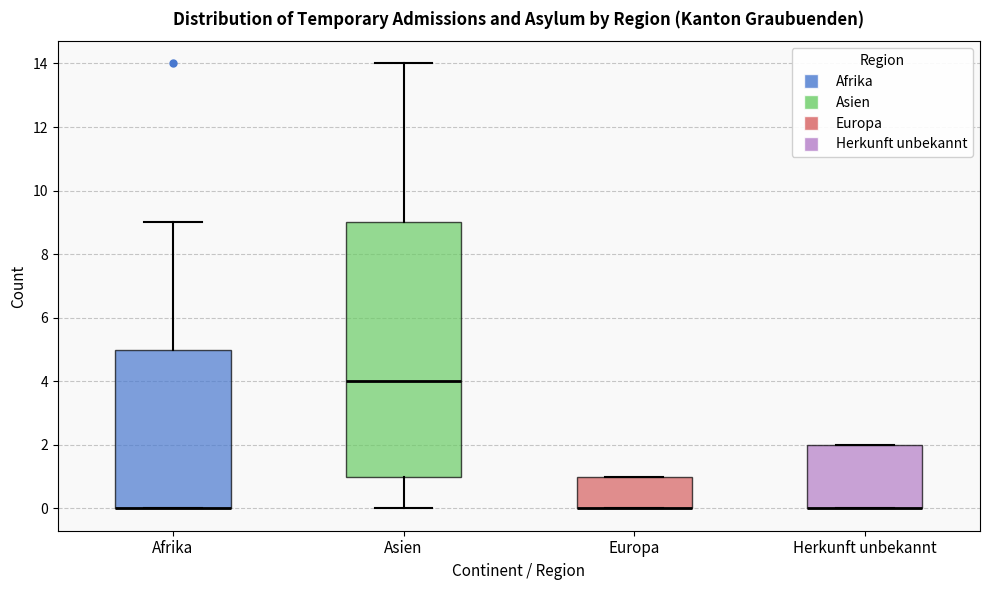

Reading left to right, read every box against the y-axis: the position of its median line, the range the box covers, and the ends of its whiskers. The values are not printed on the chart, so give them approximately, as read against the axis.

Afrika: median 0 (drawn on the box's lower edge), box 0 to 5, whiskers 0 to 9
Asien: median 4, box 1 to 9, whiskers 0 to 14
Europa: median 0 (drawn on the box's lower edge), box 0 to 1, whiskers 0 to 1
Herkunft unbekannt: median 0 (drawn on the box's lower edge), box 0 to 2, whiskers 0 to 2